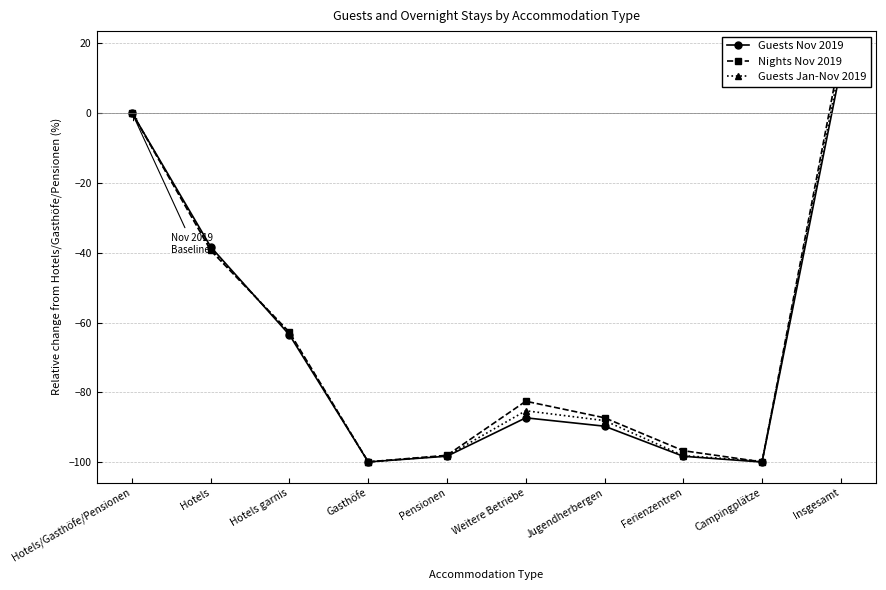

True or false: Nights Nov 2019 has a value of -98.0 at Pensionen.

True